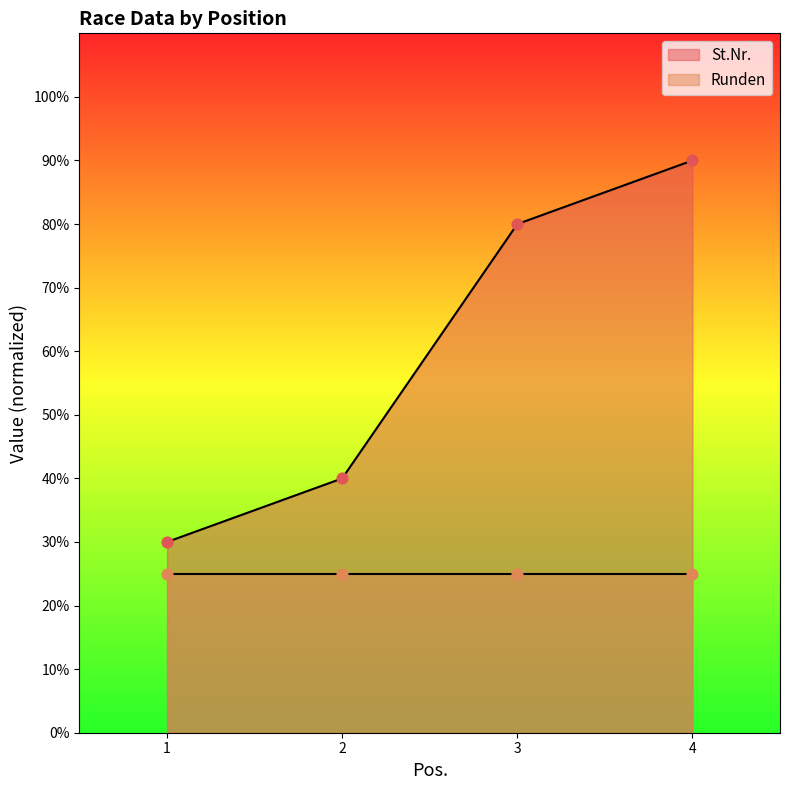

What is the change in value from 1 to 2?

+10.0